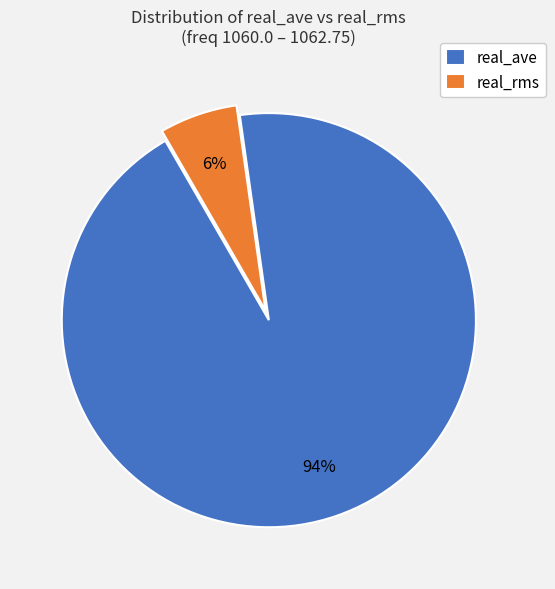

How many slices are in this pie chart?

2